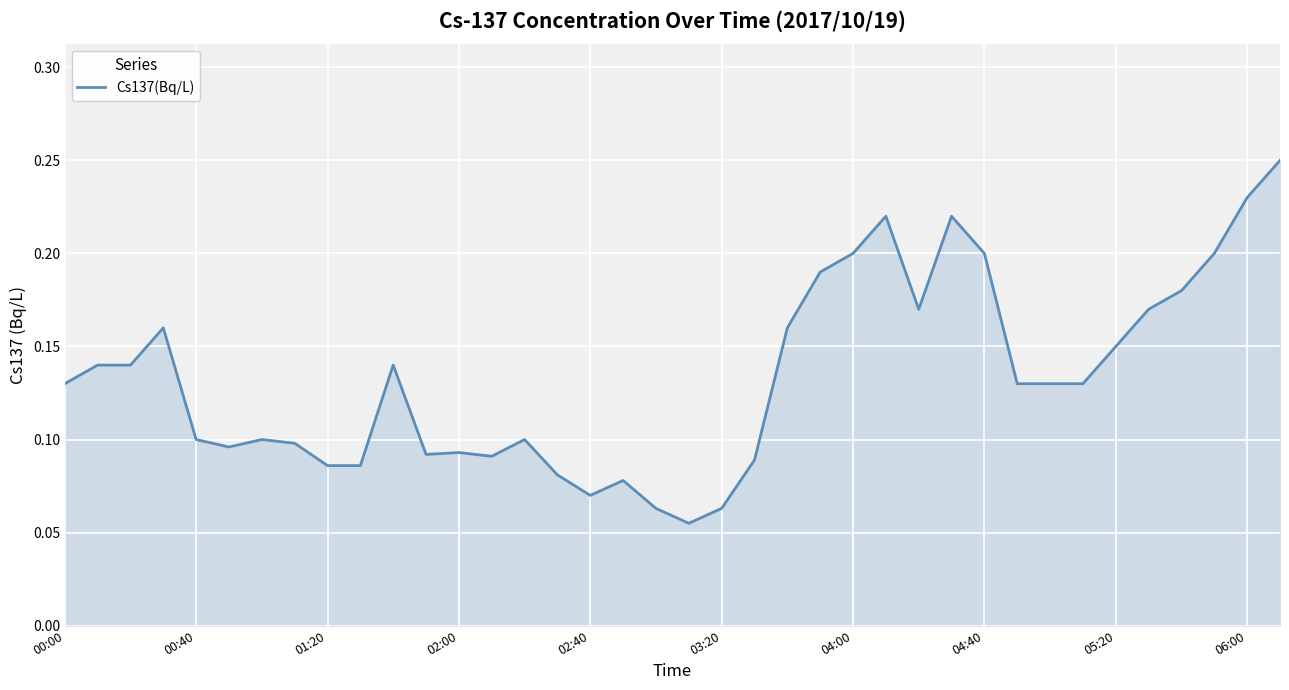

Count the number of data series in this chart.

1